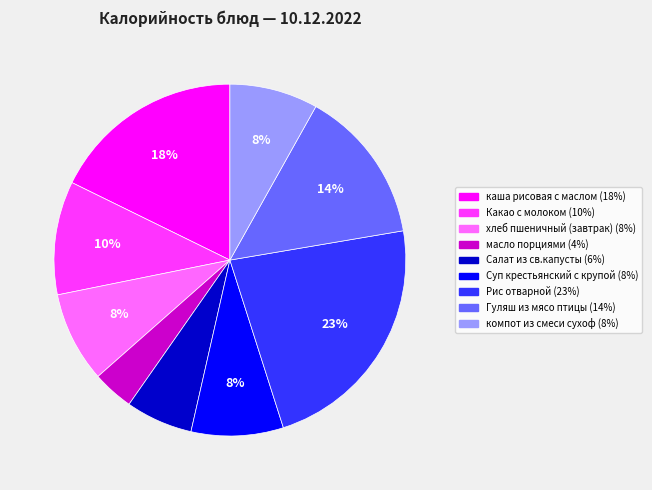

Is the sum of компот из смеси сухоф and хлеб пшеничный (завтрак) greater than half?

No